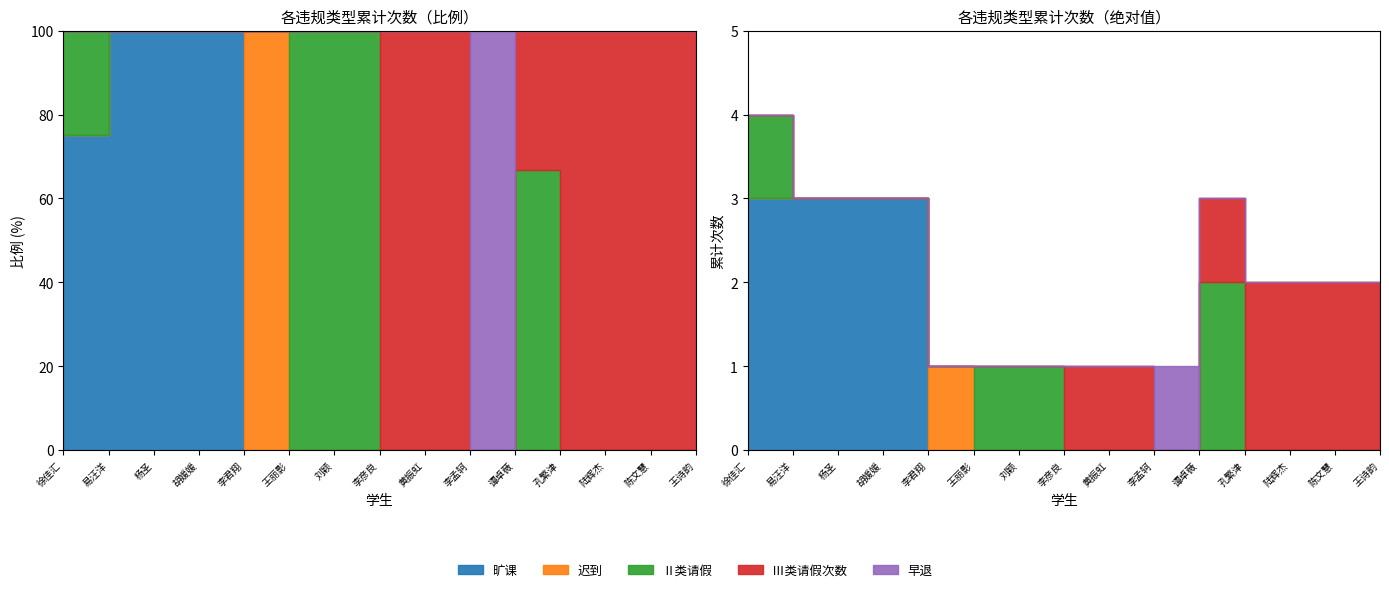

At 易汪洋, list the series in order from smallest to largest.

迟到, Ⅱ类请假, Ⅲ类请假次数, 早退, 旷课